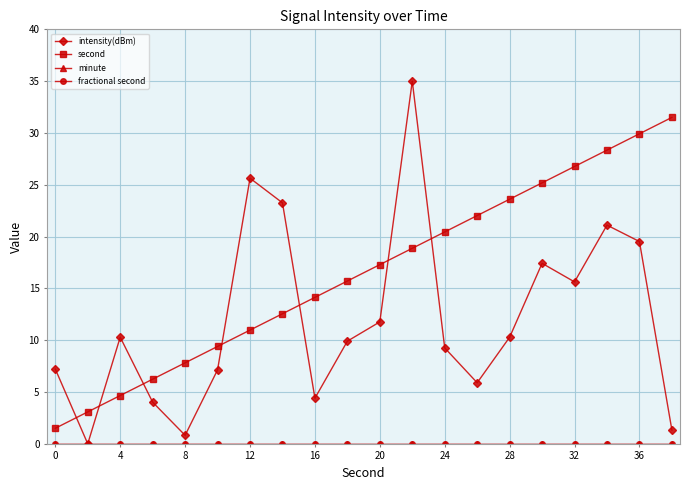

Is this an area chart (filled region under the line)?

No